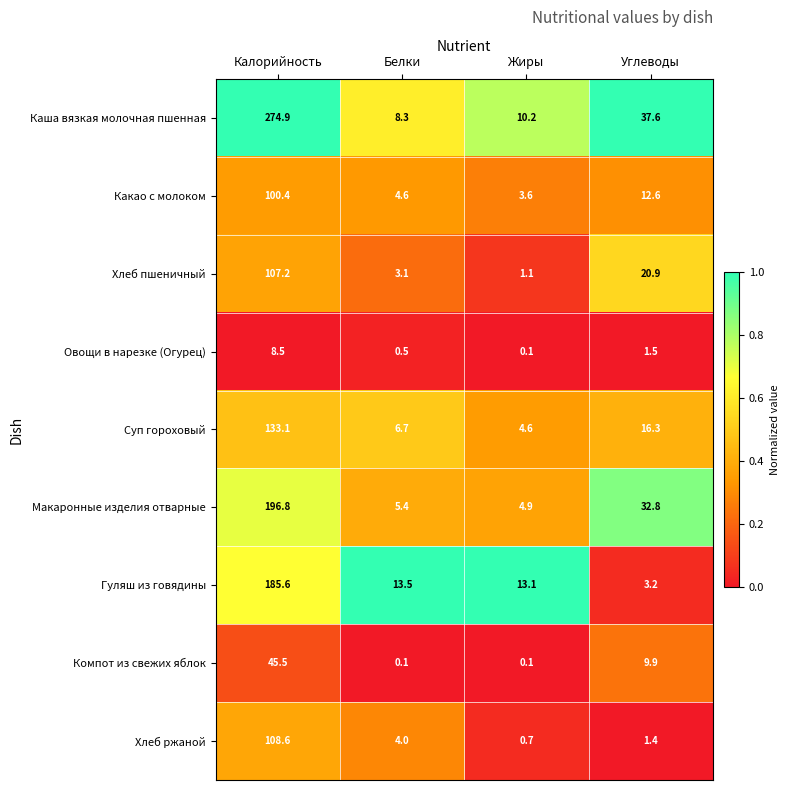

Which series has the widest spread of values?

Каша вязкая молочная пшенная